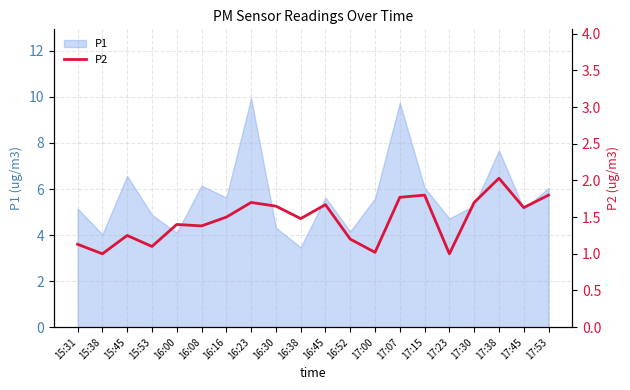

True or false: the data has more than 1 interior local peaks.

True